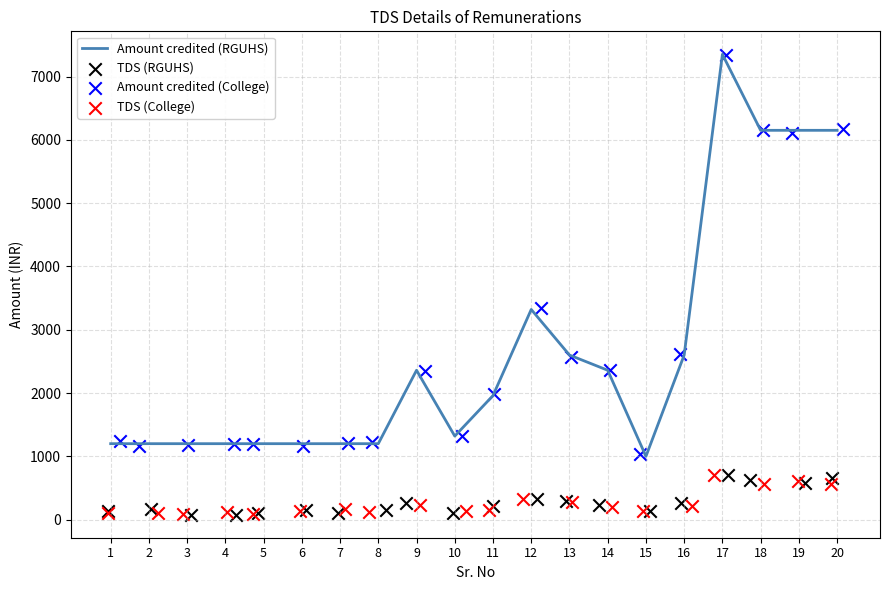

Is the value of Amount credited (RGUHS) at 18 greater than the value of Amount credited (College) at 10?

Yes